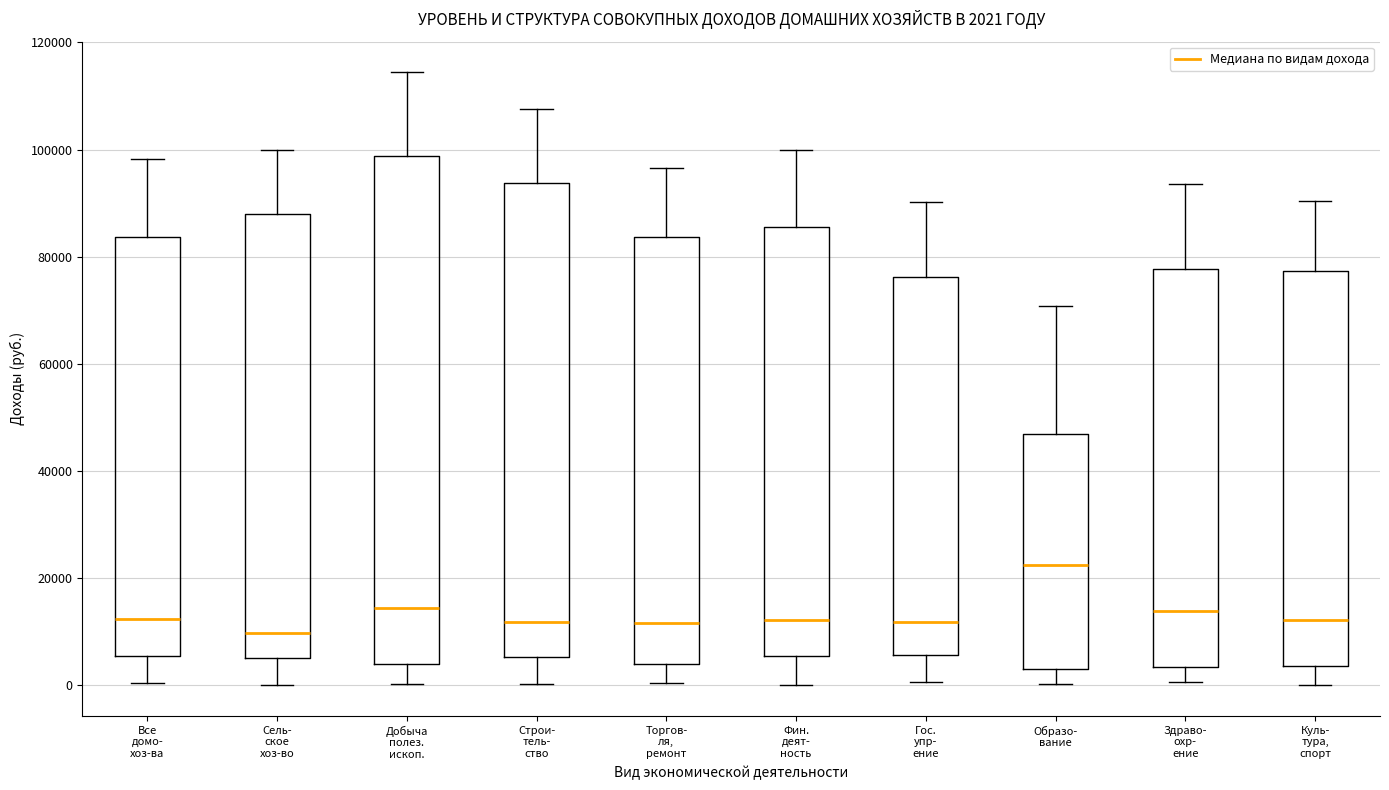

Which box is the tallest, from its lower edge to its upper edge?

Добыча полез. ископ.